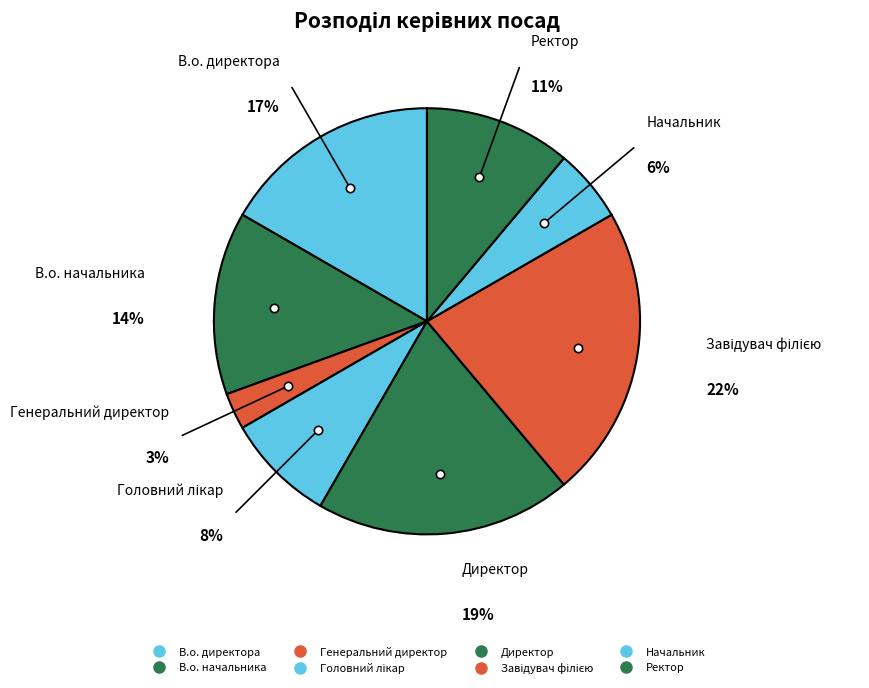

How many segments does this pie chart have?

8